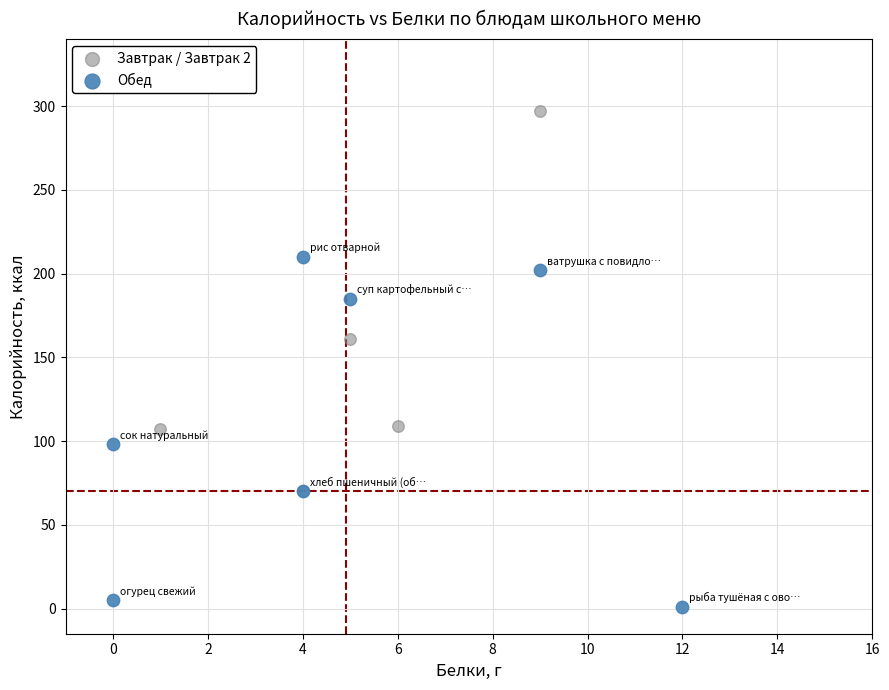

Which series contains the lowest Y value?

Обед